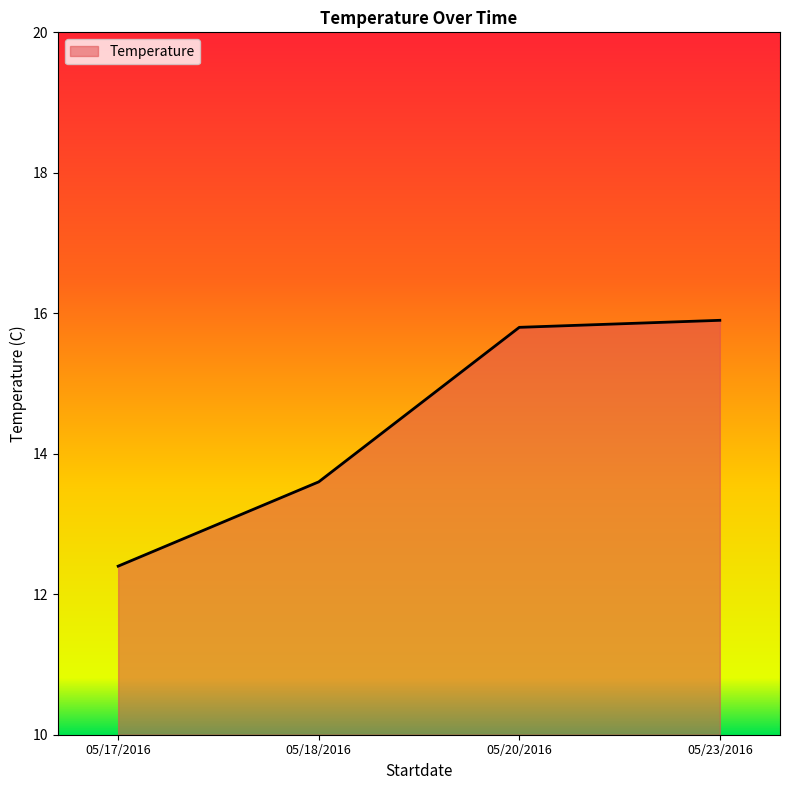

Which label corresponds to the largest value in the chart?

05/23/2016